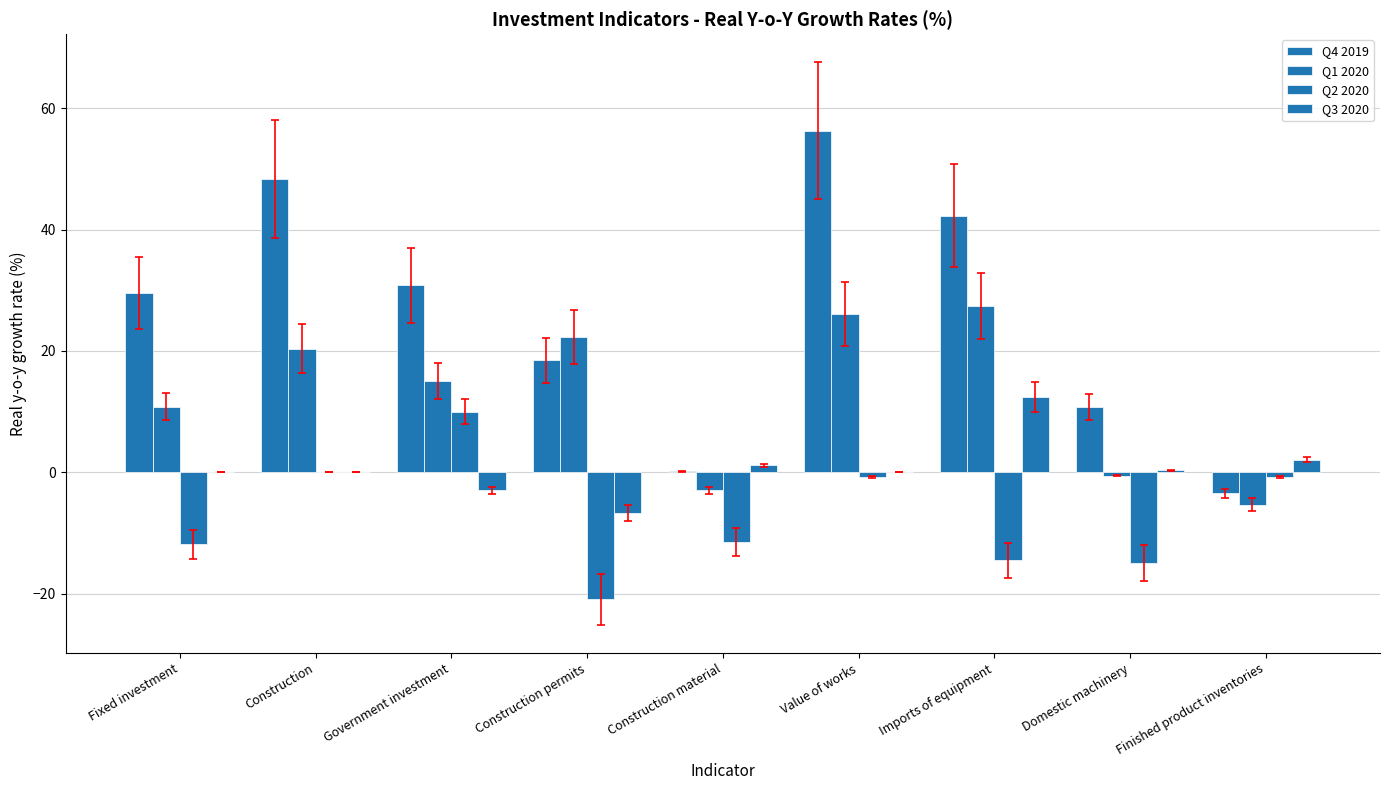

How many series are shown in this chart?

4